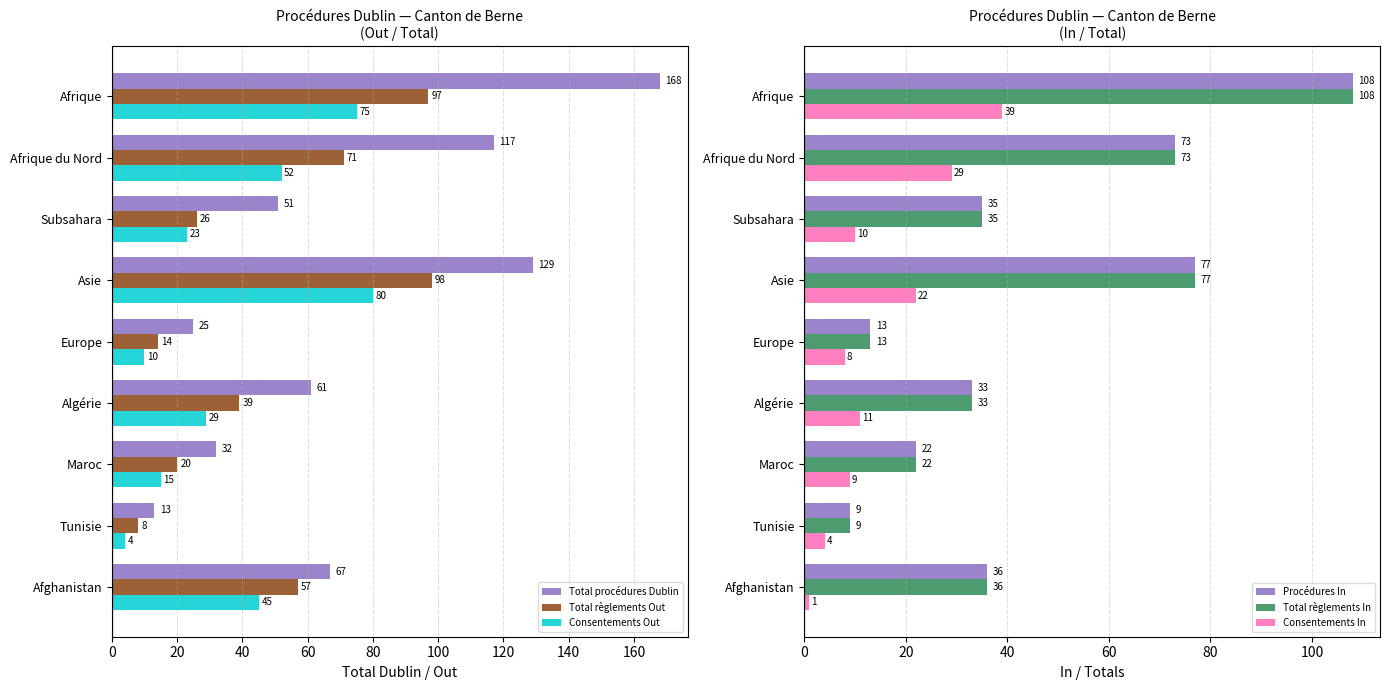

At which label is Total procédures Dublin closest to 90?

Afghanistan